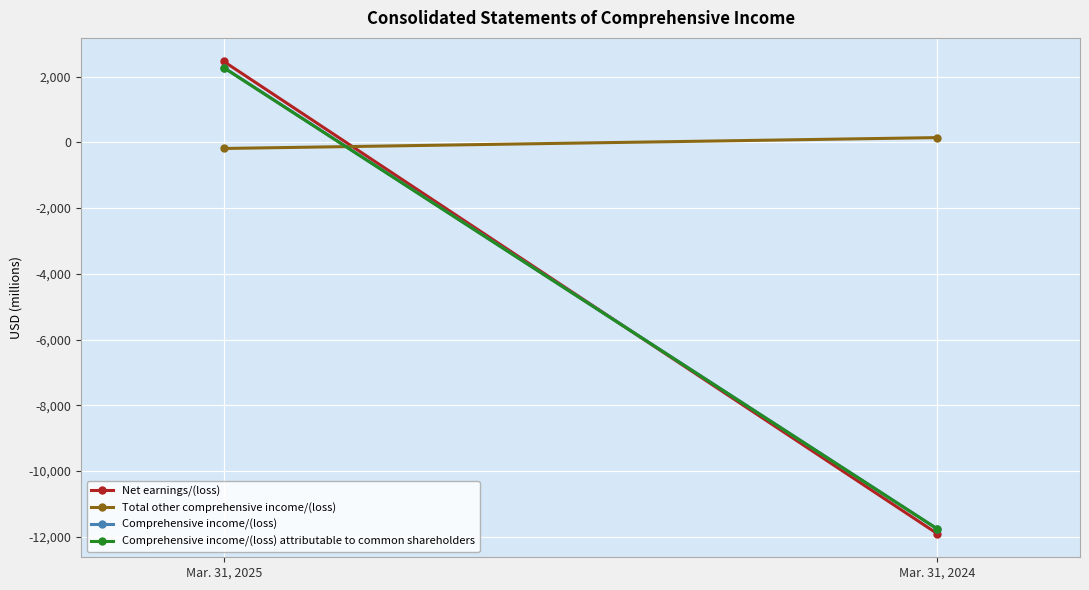

True or false: Comprehensive income/(loss) attributable to common shareholders has a value of 2271 at Mar. 31, 2025.

True